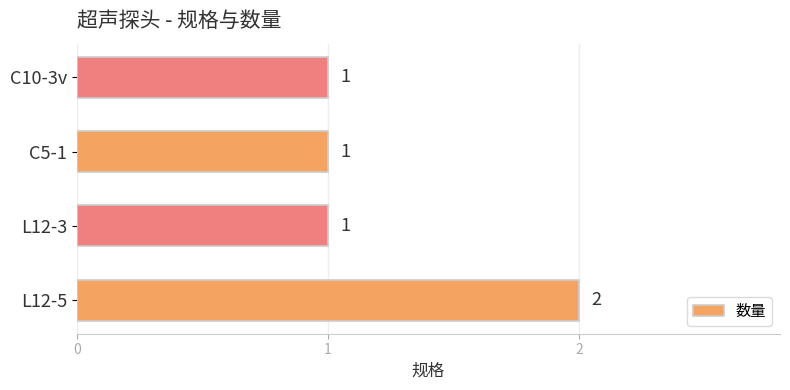

Which has a higher value, C5-1 or L12-5?

L12-5